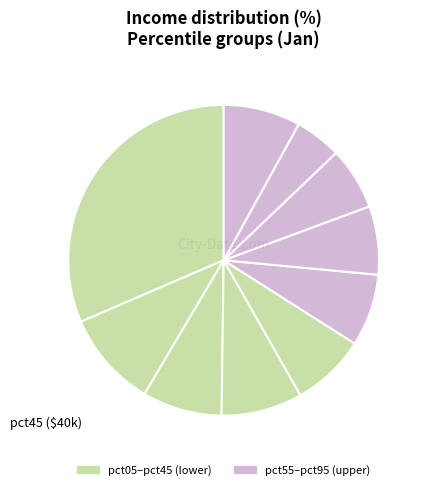

Does any single category account for the majority?

No